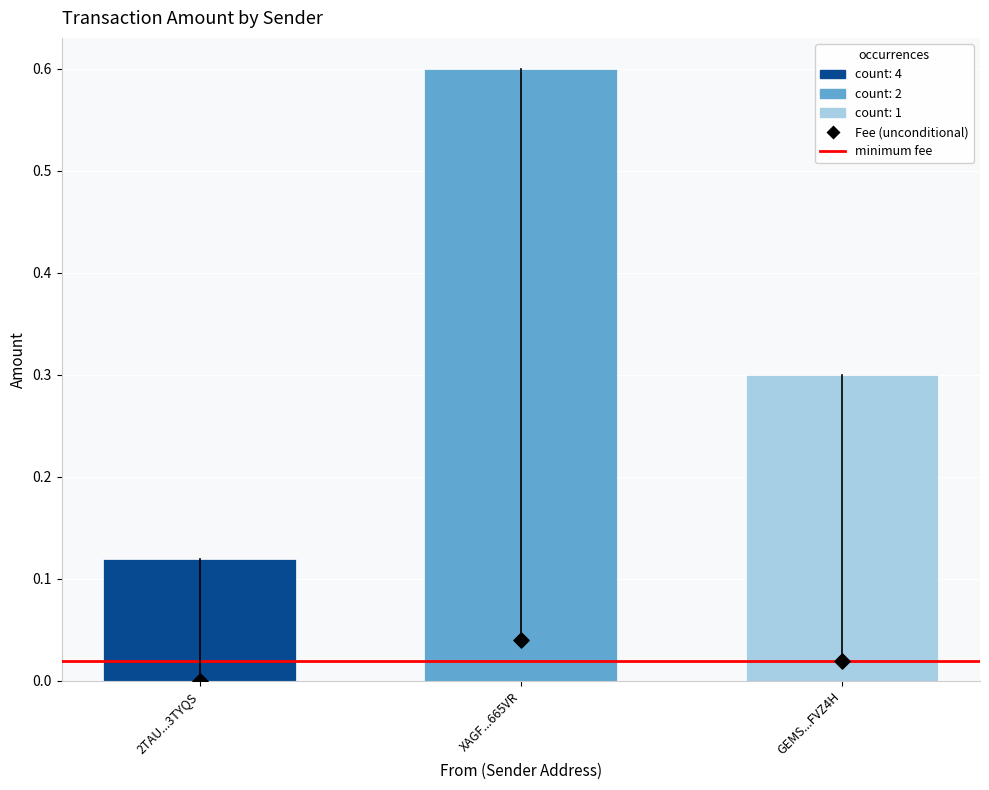

Between S-2TAU-UPUZ-ZR8F-3TYQS and S-2TAU-UPUZ-ZR8F-3TYQS, which is larger?

S-2TAU-UPUZ-ZR8F-3TYQS